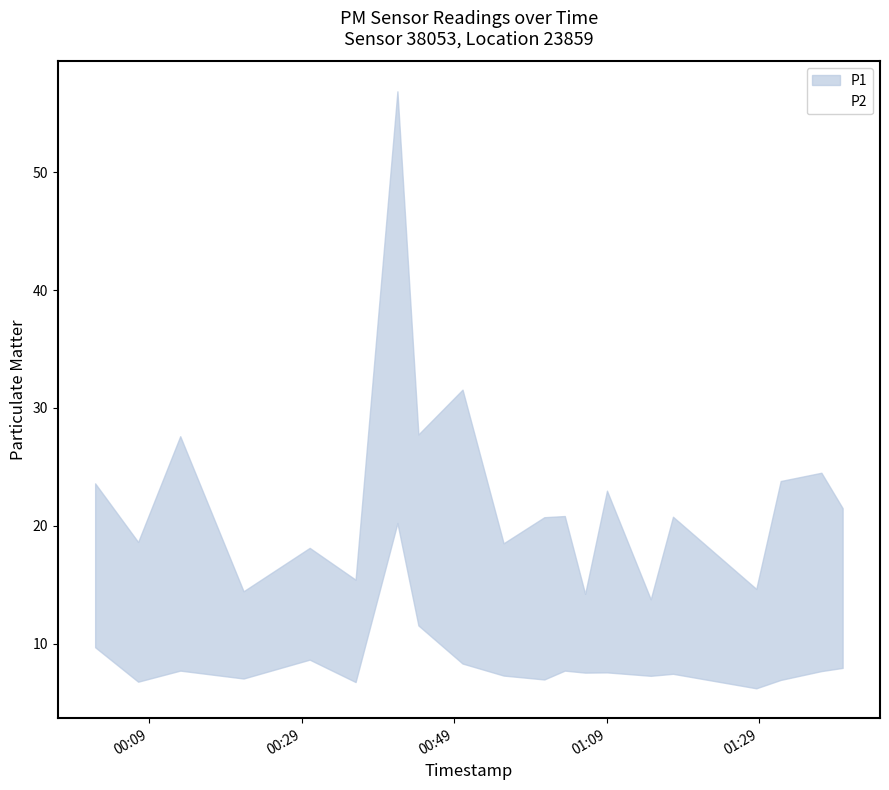

What is the minimum value for P2?

6.2